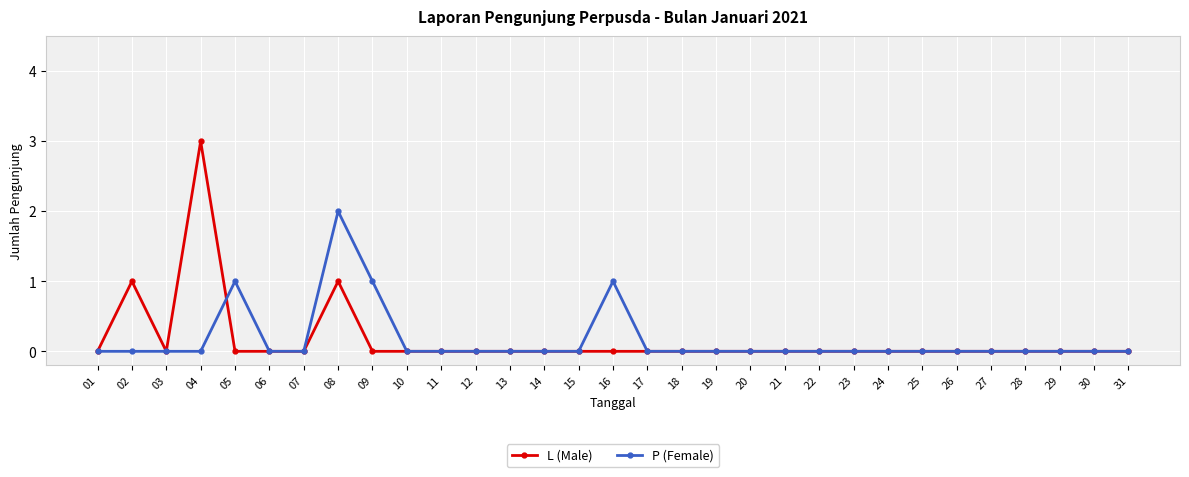

The value of L (Male) at 18 is 0. True or false?

True